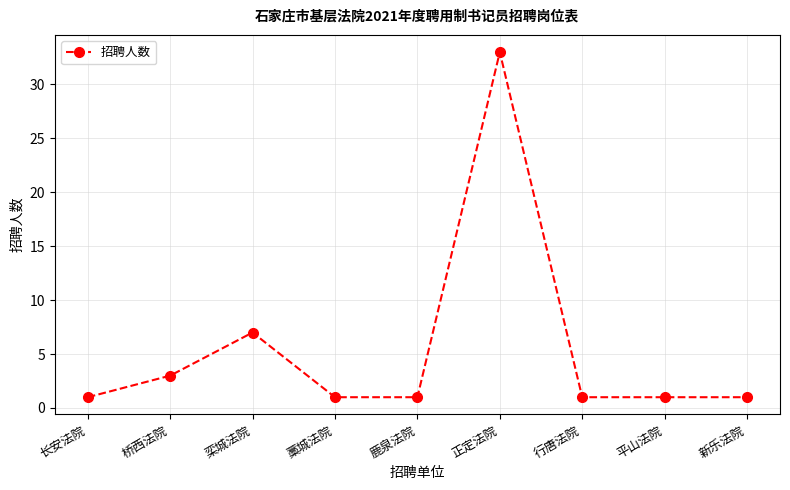

What is the greatest value displayed?

33